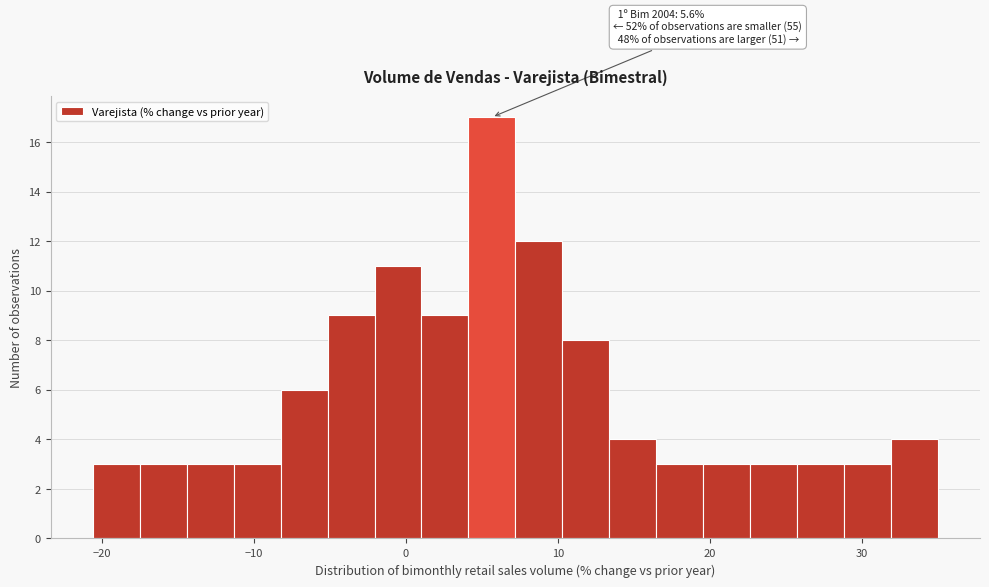

Read against the x-axis, roughly where is the centre of the tallest bar?

6